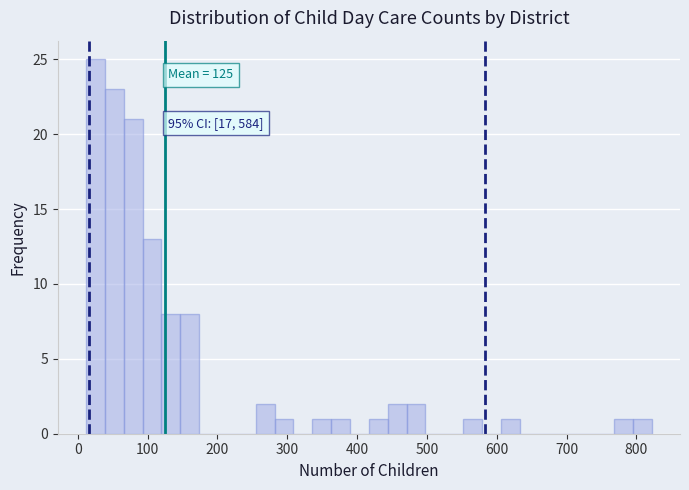

Read against the x-axis, roughly where is the centre of the tallest bar?

30